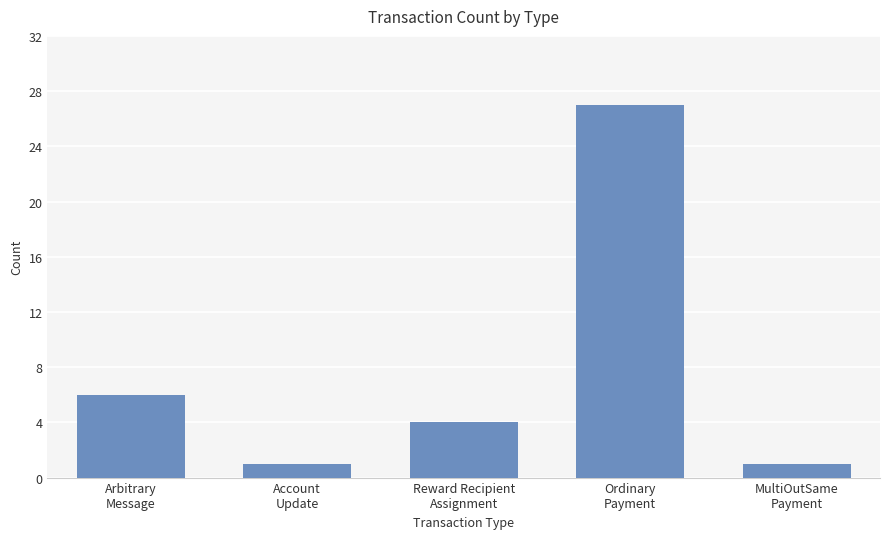

What is the average value?

8